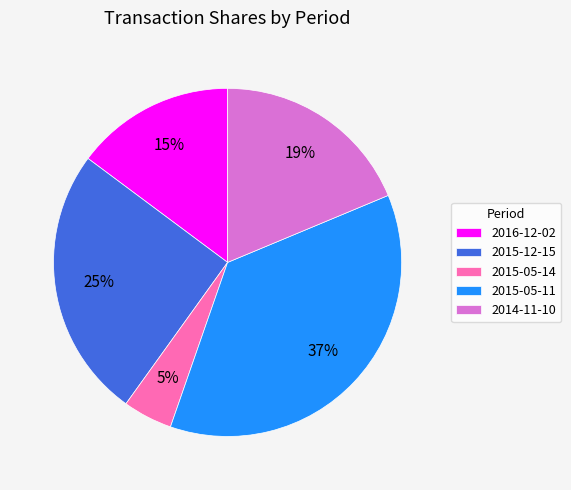

What percentage is the 2015-12-15 slice, to the nearest percent?

25%